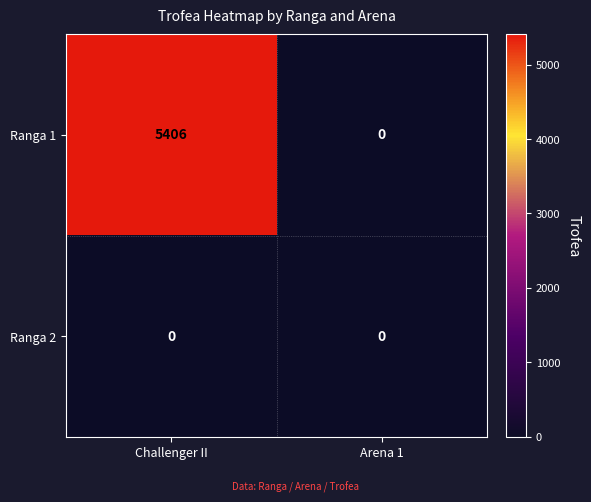

Reading left to right, list all the values displayed in this chart.

Ranga 1: 5406	0
Ranga 2: 0	0